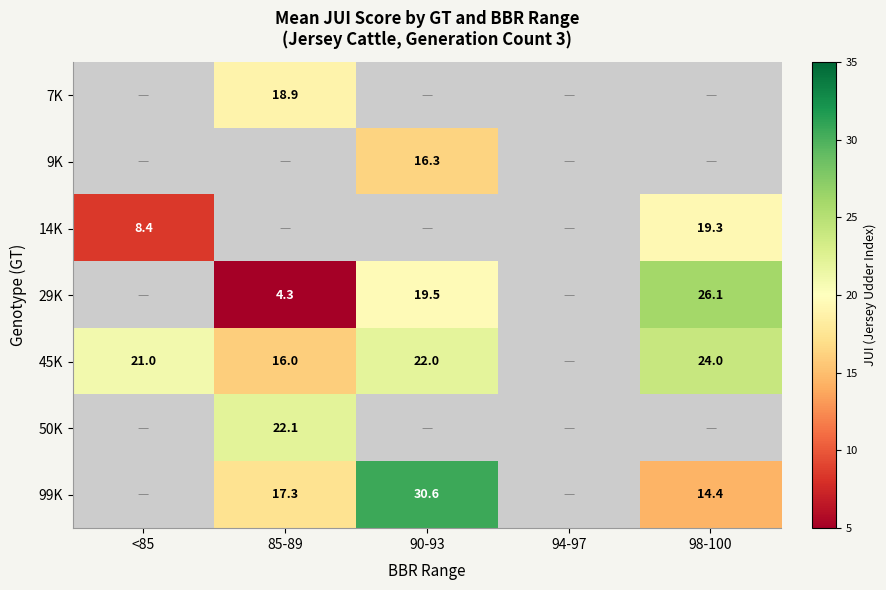

At which category does the chart reach its peak across all series?

90-93